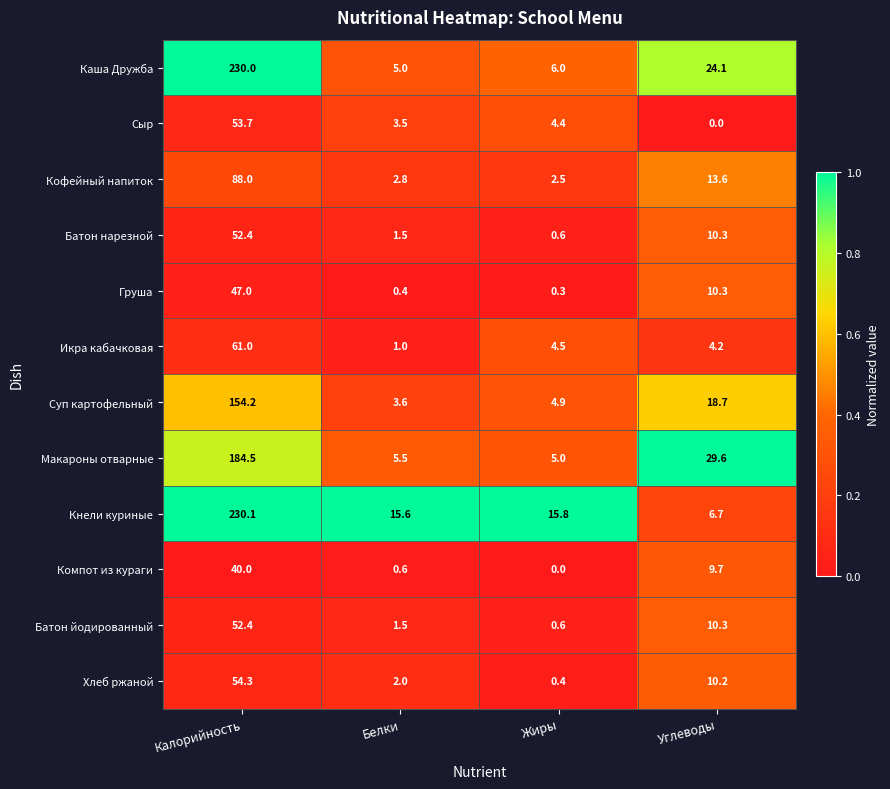

Which series has the widest spread of values?

Каша Дружба